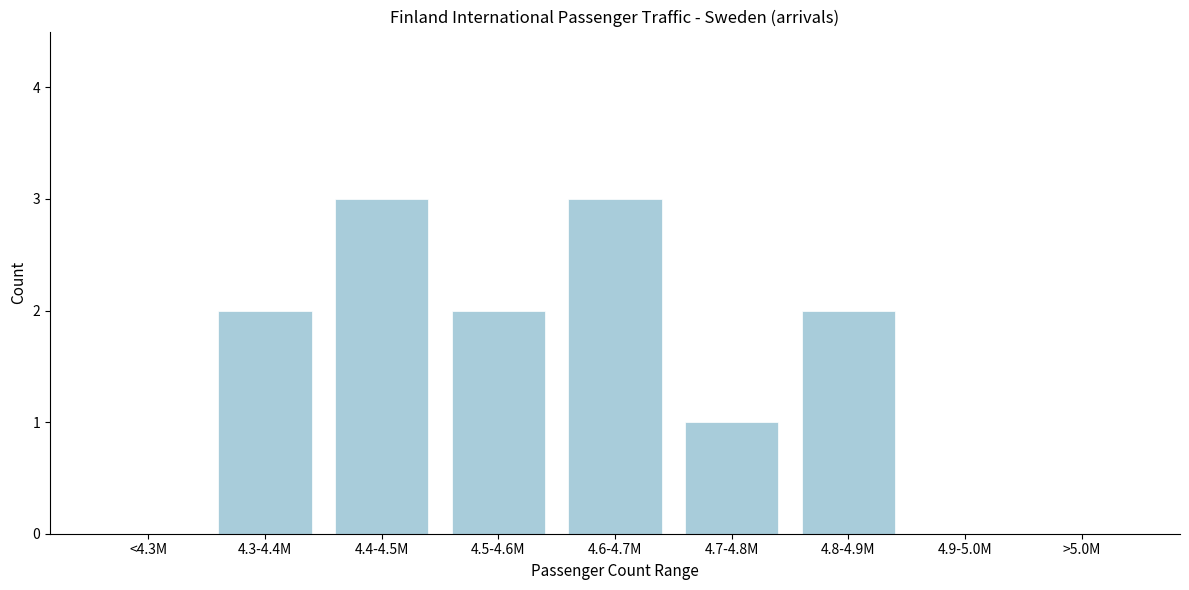

Reading left to right, extract all data points from this chart.

<4.3M=0	4.3-4.4M=2	4.4-4.5M=3	4.5-4.6M=2	4.6-4.7M=3	4.7-4.8M=1	4.8-4.9M=2	4.9-5.0M=0	>5.0M=0